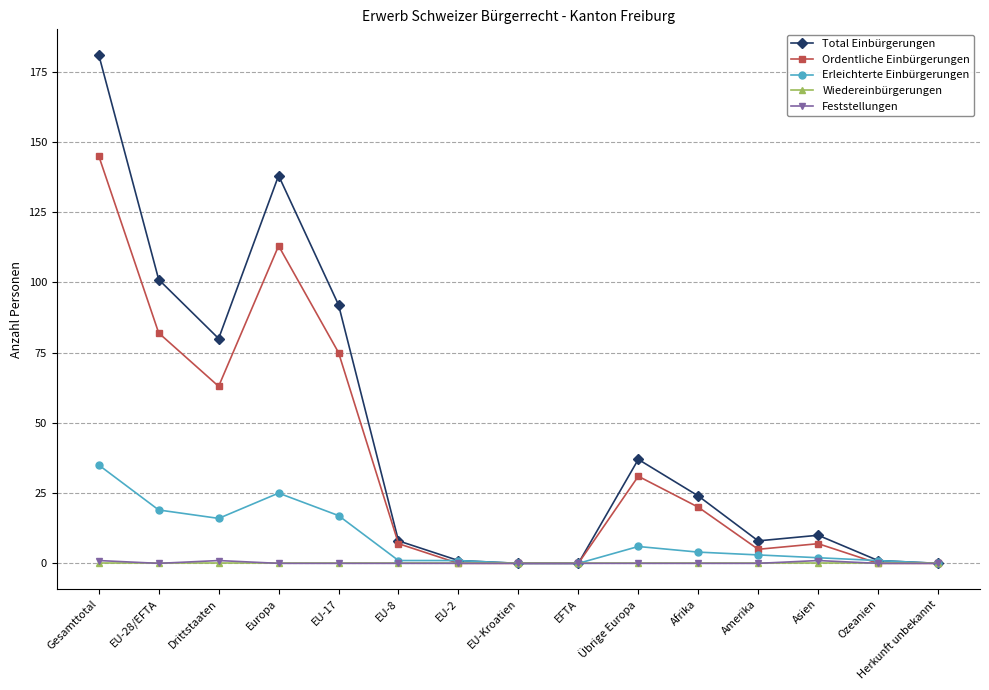

Reading right to left, what are all the values shown in this chart?

Total Einbürgerungen: 0	1	10	8	24	37	0	0	1	8	92	138	80	101	181
Ordentliche Einbürgerungen: 0	0	7	5	20	31	0	0	0	7	75	113	63	82	145
Erleichterte Einbürgerungen: 0	1	2	3	4	6	0	0	1	1	17	25	16	19	35
Wiedereinbürgerungen: 0	0	0	0	0	0	0	0	0	0	0	0	0	0	0
Feststellungen: 0	0	1	0	0	0	0	0	0	0	0	0	1	0	1